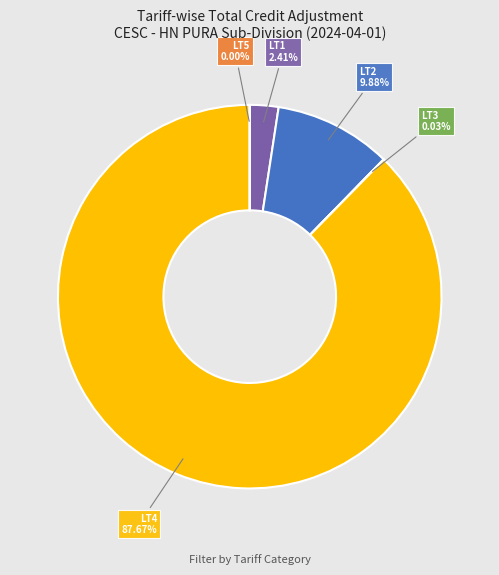

Does any single category account for the majority?

Yes